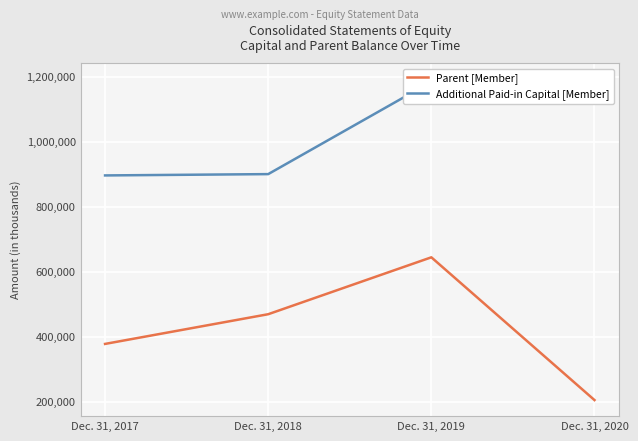

List the series in order of their overall mean, lowest first.

Parent [Member], Additional Paid-in Capital [Member]